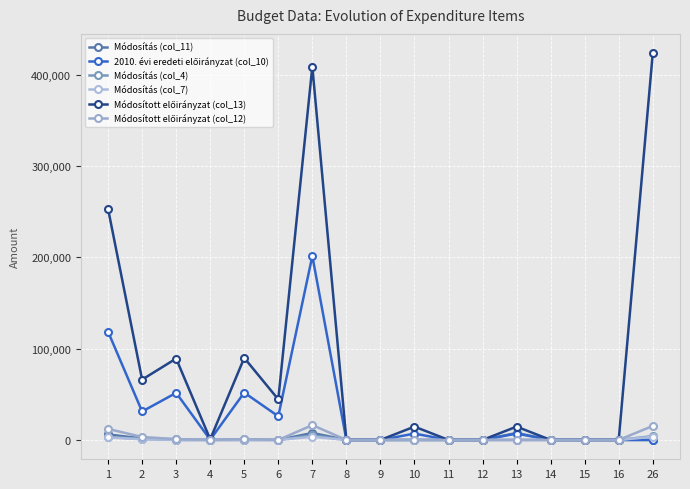

Read the Módosított előirányzat (col_12) value at 5, to the nearest 100.

900